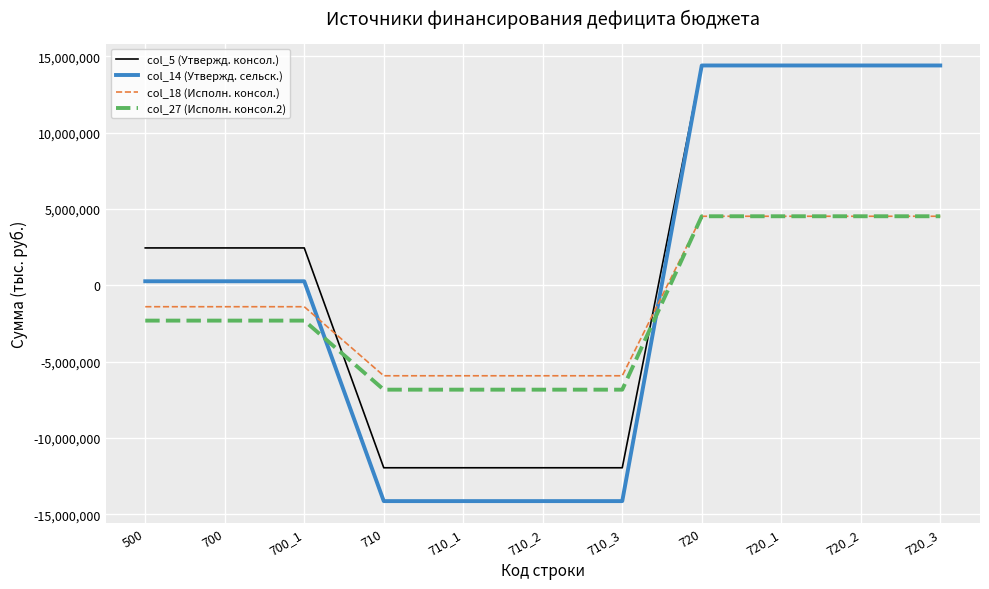

At how many categories does at least one series exceed 5516586?

4